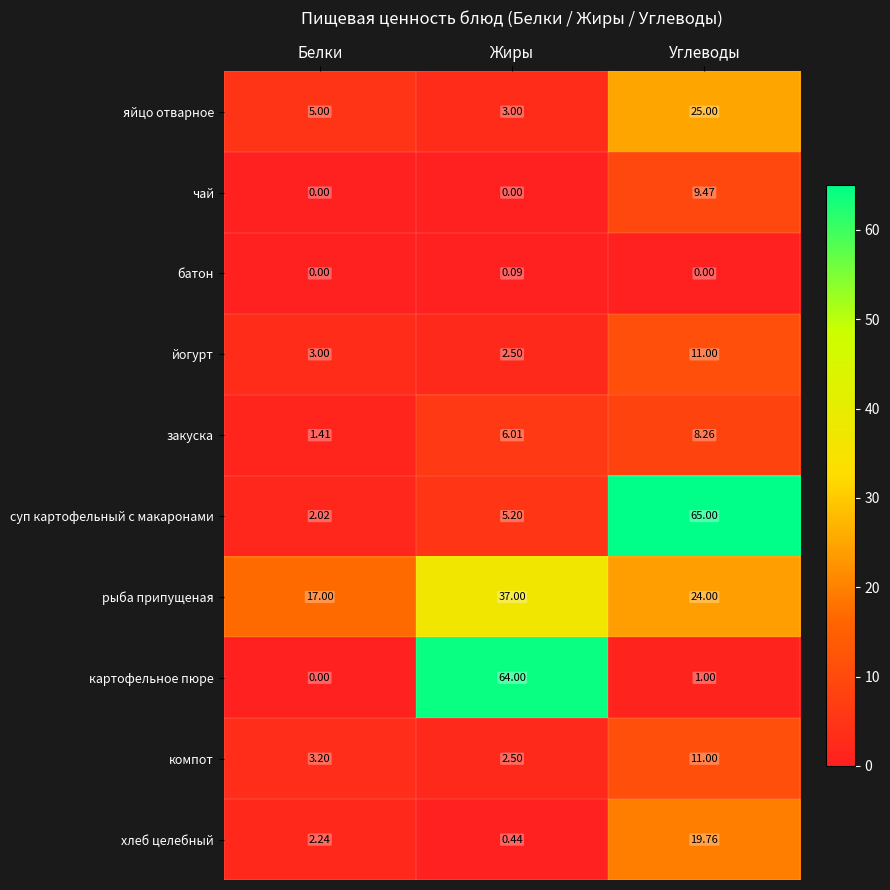

Which category has the highest value across all series?

Углеводы